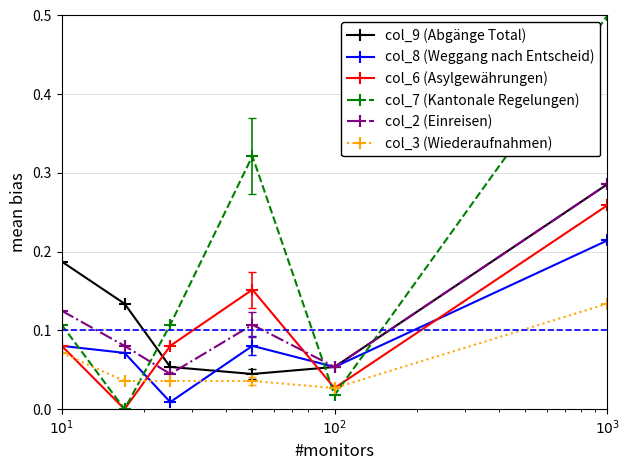

In col_8 (Weggang nach Entscheid), how many points are higher than both neighbors (excluding endpoints)?

1